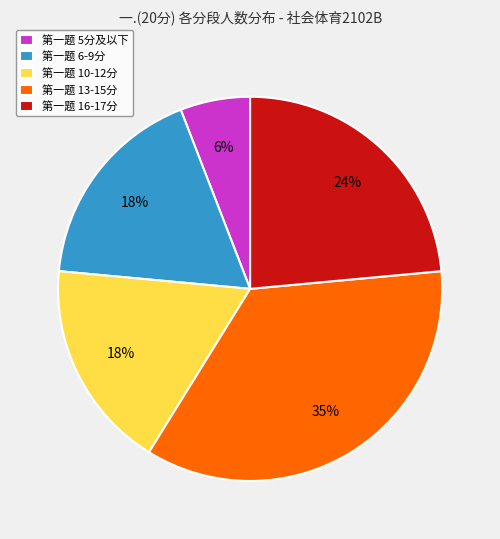

To the nearest percent, what portion does 第一题 6-9分 represent?

18%